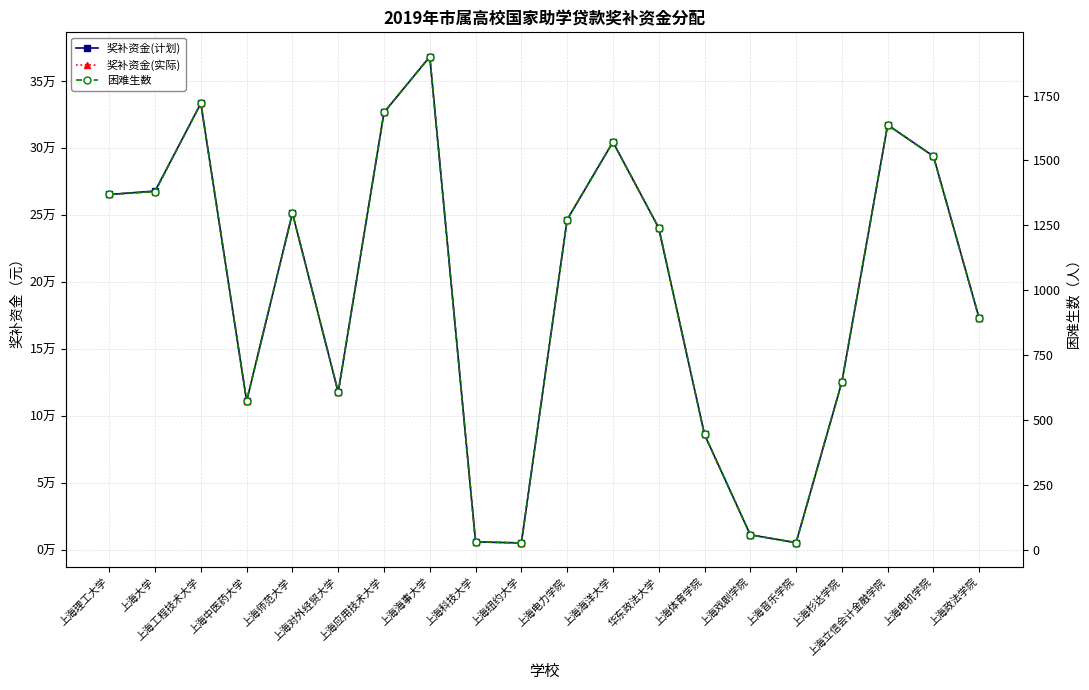

Is it true that 困难生数 equals 80.0 at 上海戏剧学院?

False